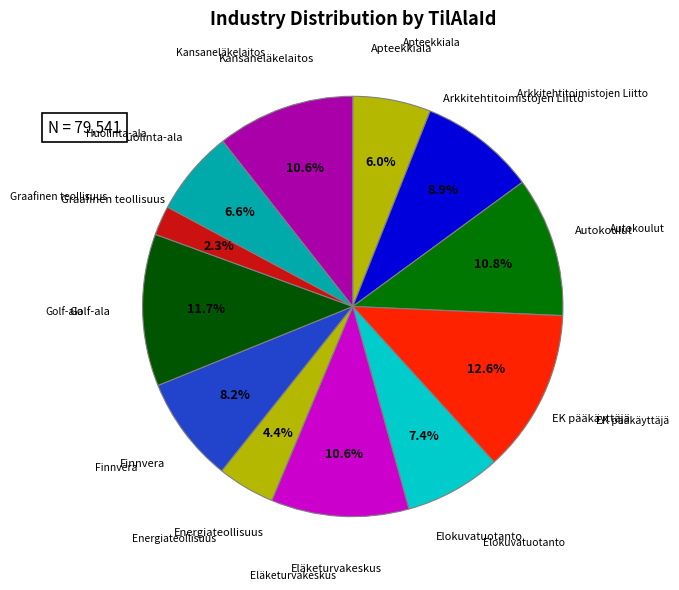

Is the sum of Huolinta-ala and Arkkitehtitoimistojen Liitto greater than half?

No